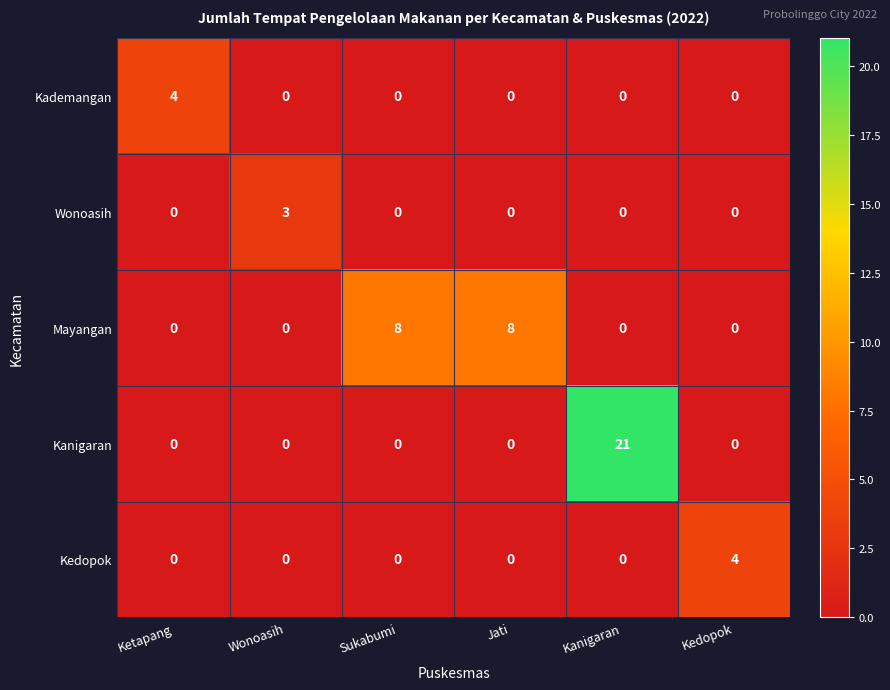

What is the difference between the highest and lowest values at Kanigaran?

21